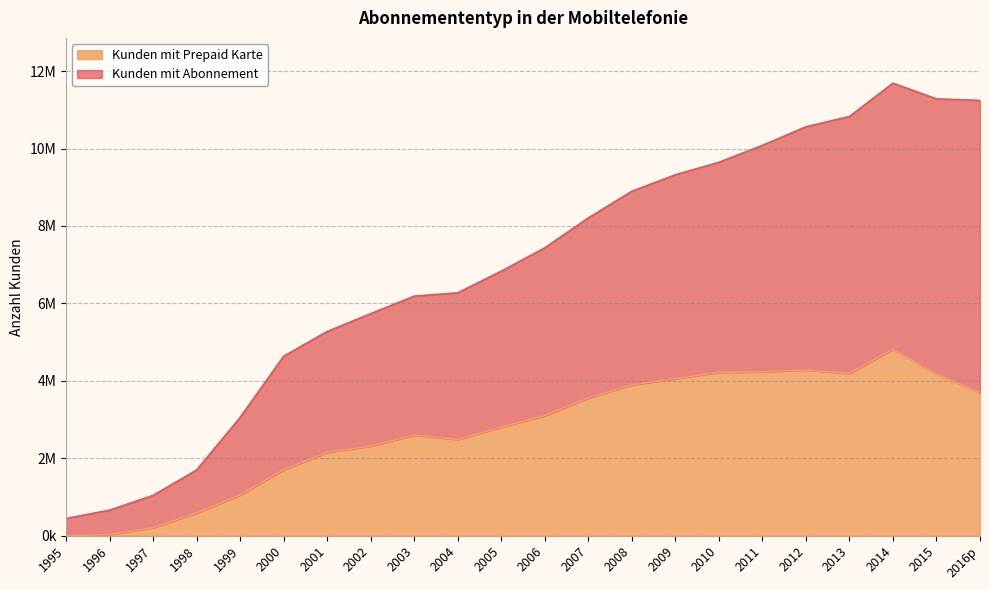

Is it true that Kunden mit Prepaid Karte equals 3389290 at 2002?

False